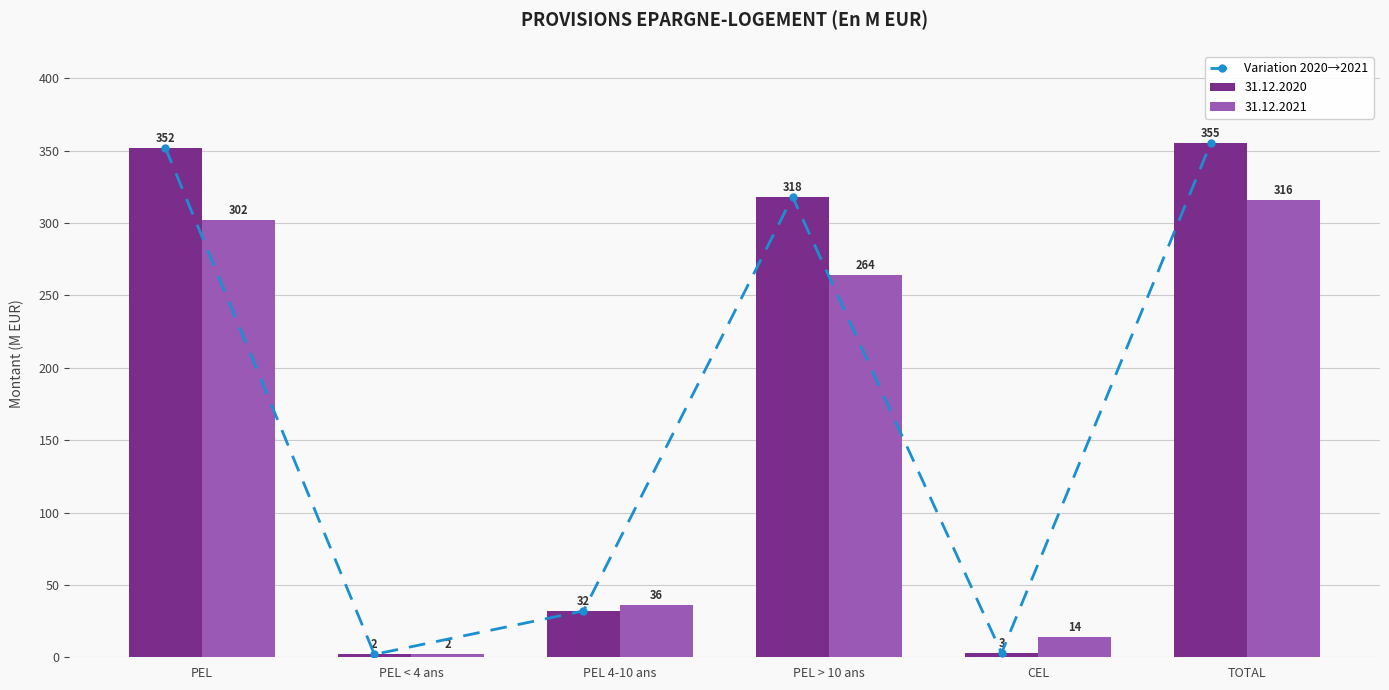

Read the value at TOTAL, to the nearest 10.

360